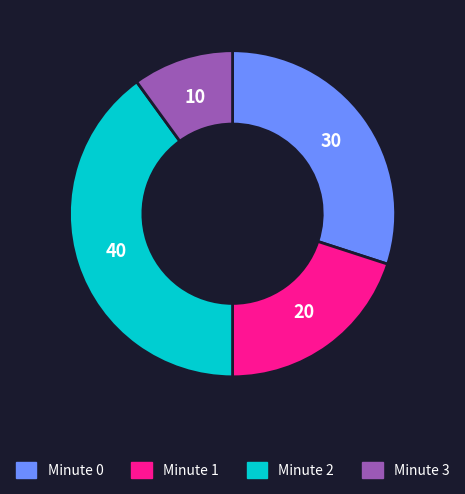

Count the number of slices in the pie.

4